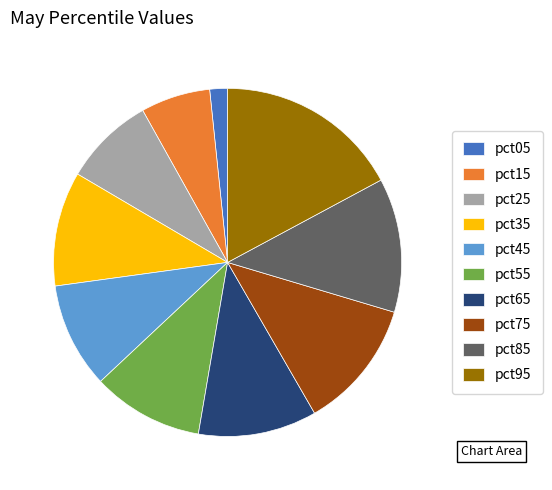

Is there any slice that represents more than half of the pie?

No